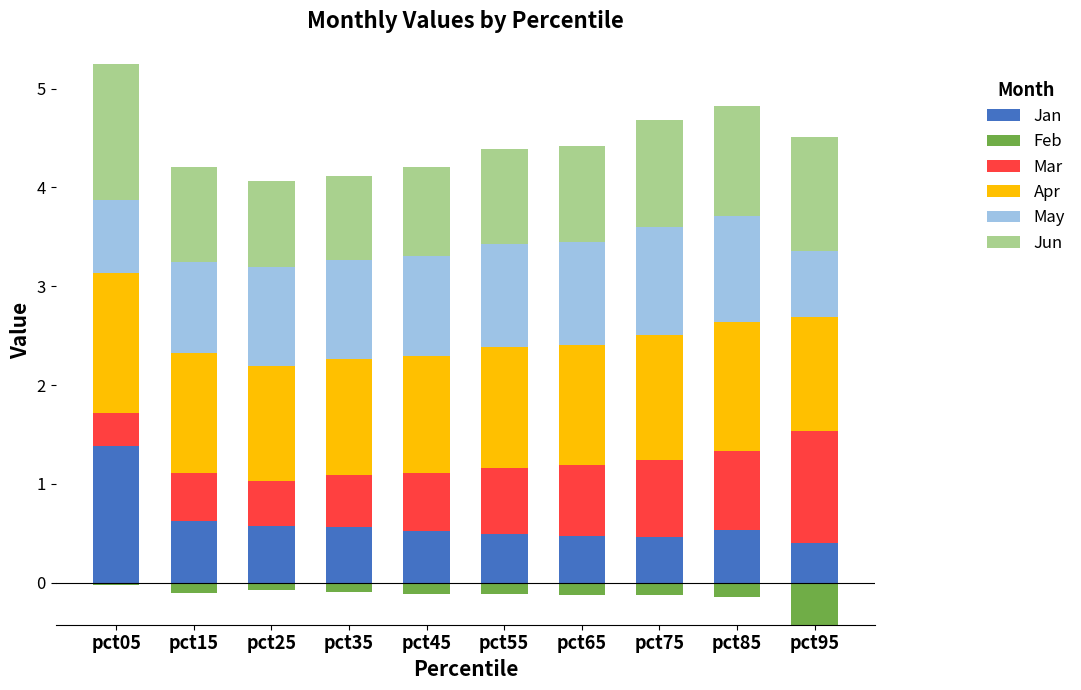

How many bars are there in each group?

6